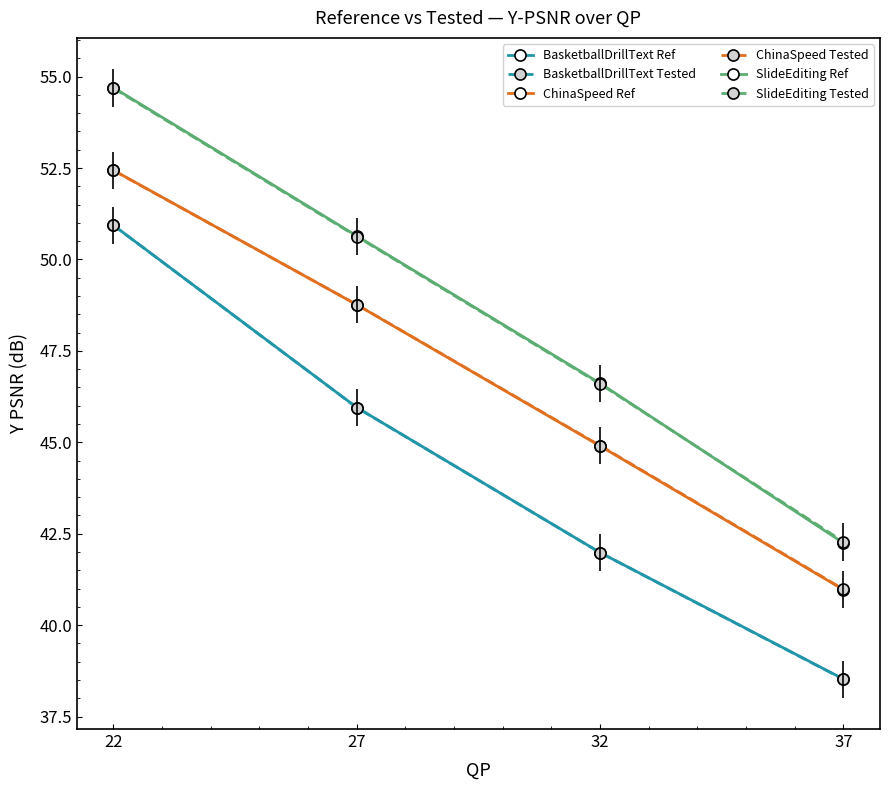

What is the greatest value displayed?

54.7